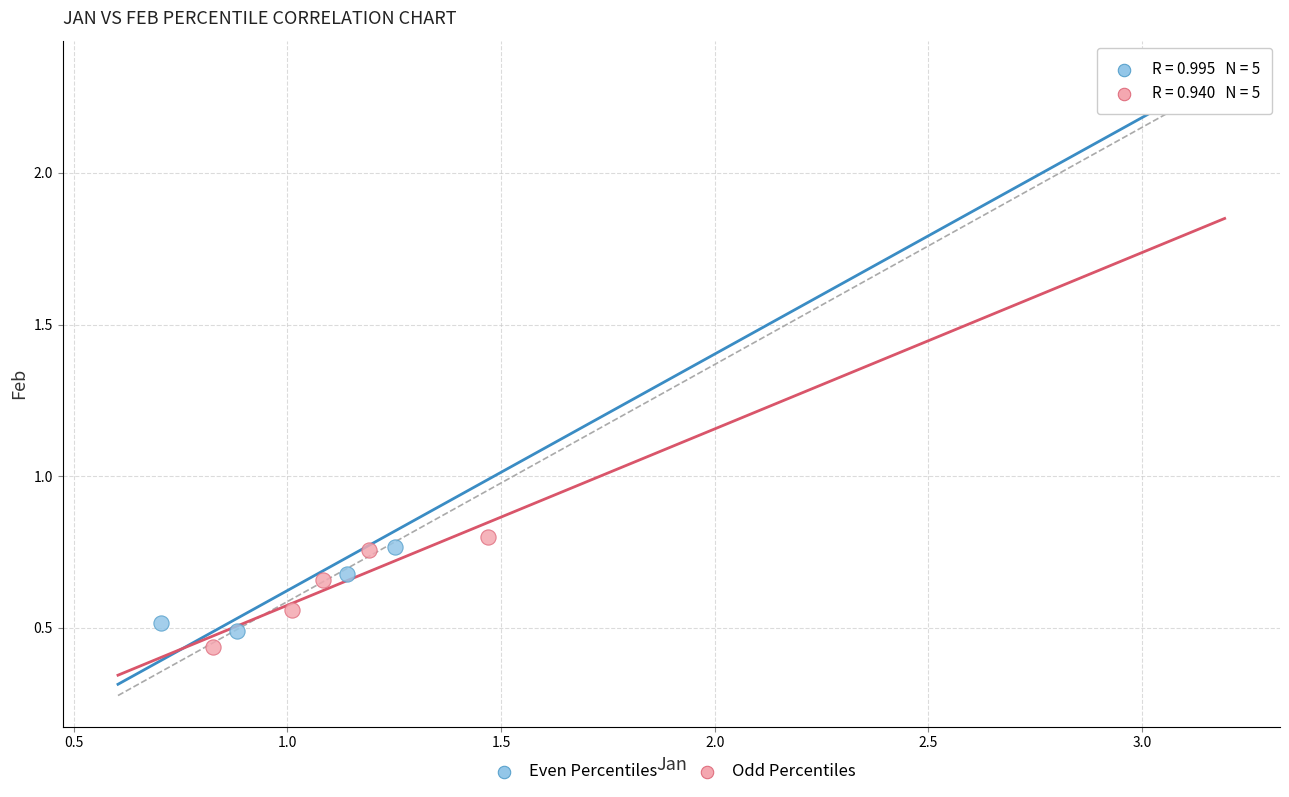

Which series reaches the maximum Y coordinate?

Even Percentiles